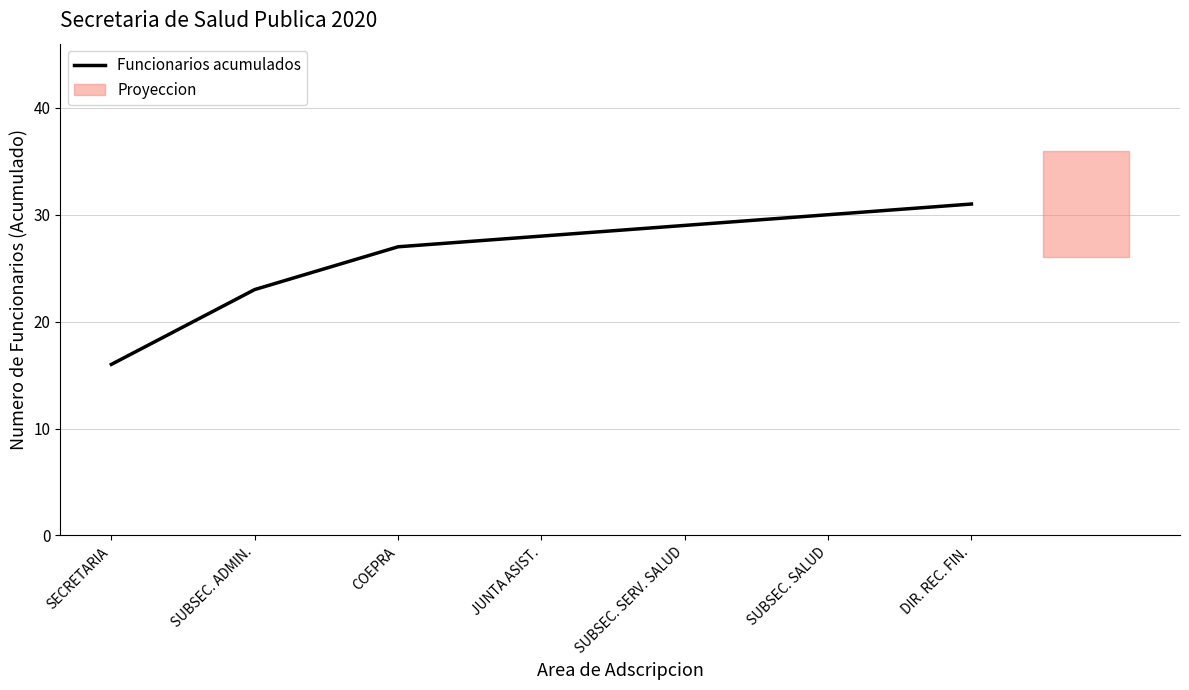

Where does the data first go above 28?

SUBSEC. SERV. SALUD